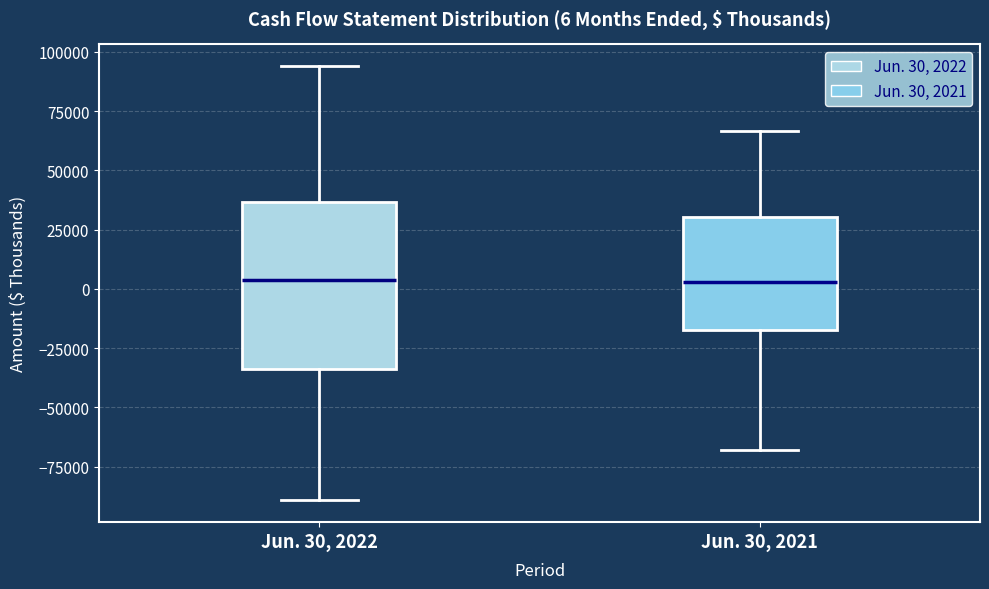

Which box is the tallest, from its lower edge to its upper edge?

Jun. 30, 2022